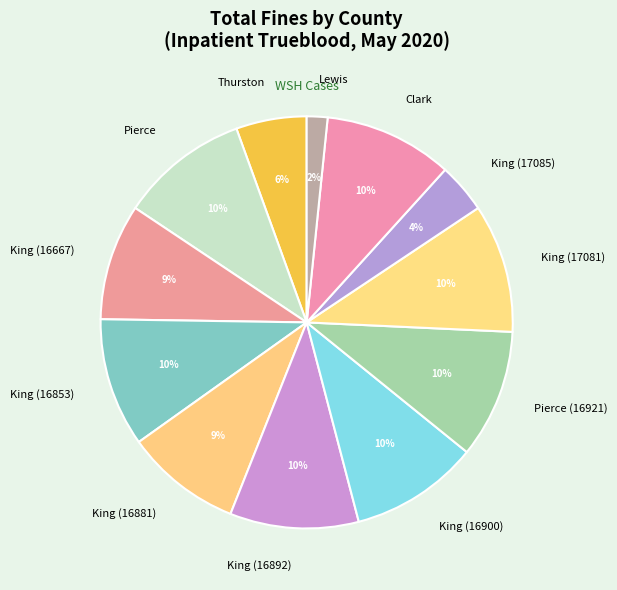

To the nearest percent, what portion does Lewis represent?

2%